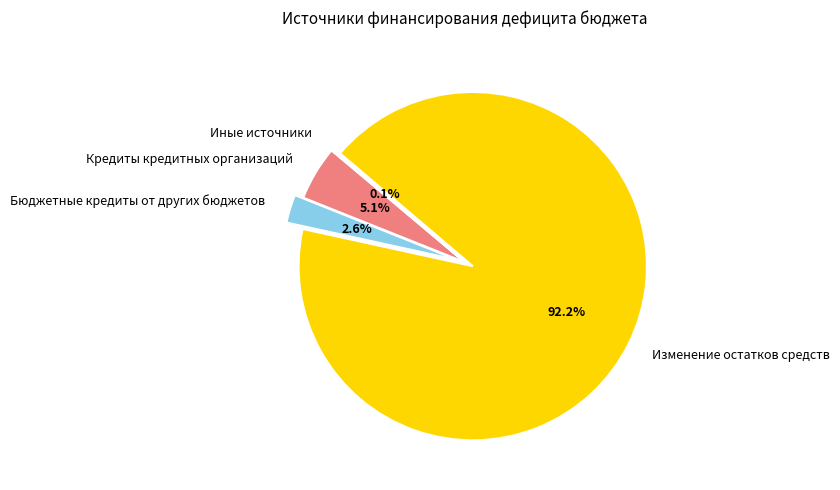

Approximately how many times larger is the value at Бюджетные кредиты от других бюджетов compared to Кредиты кредитных организаций?

0.5